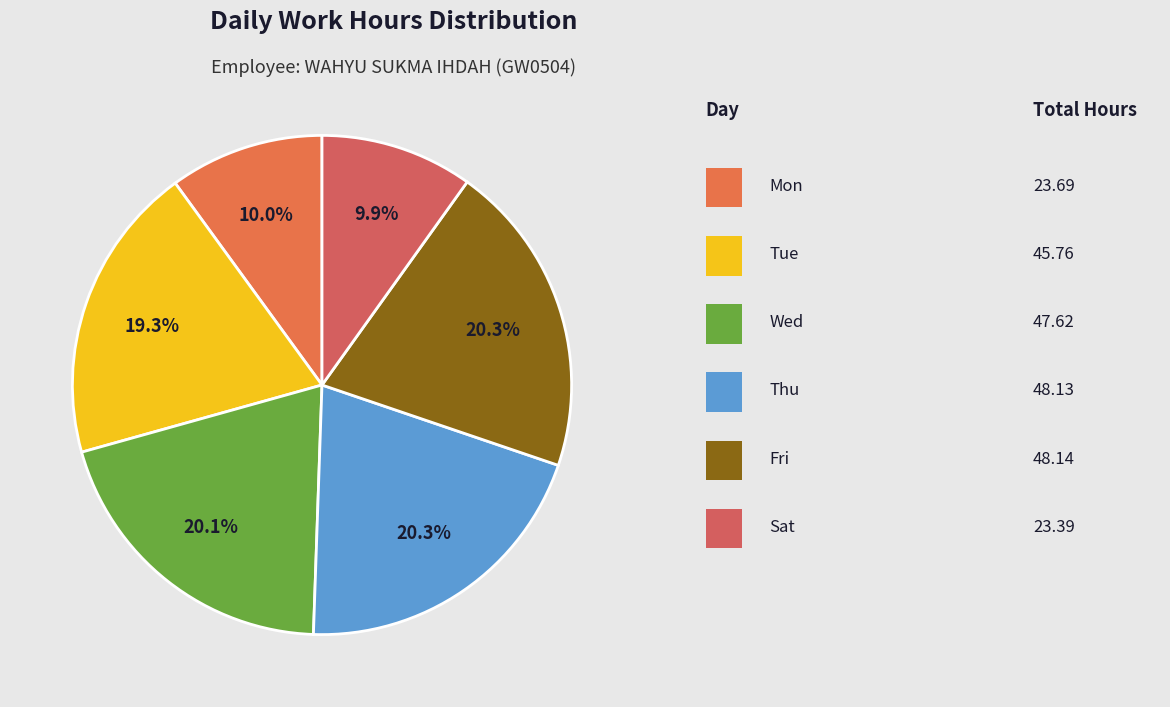

Count the number of slices in the pie.

6